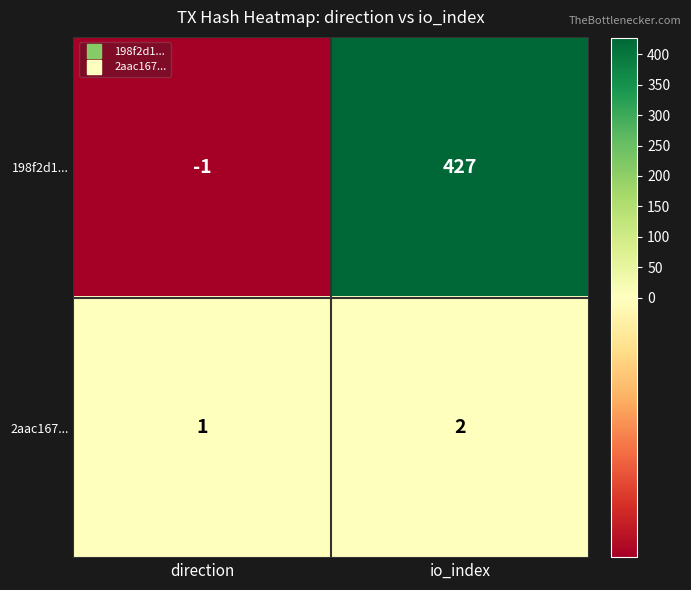

Count the number of categories in the chart.

2